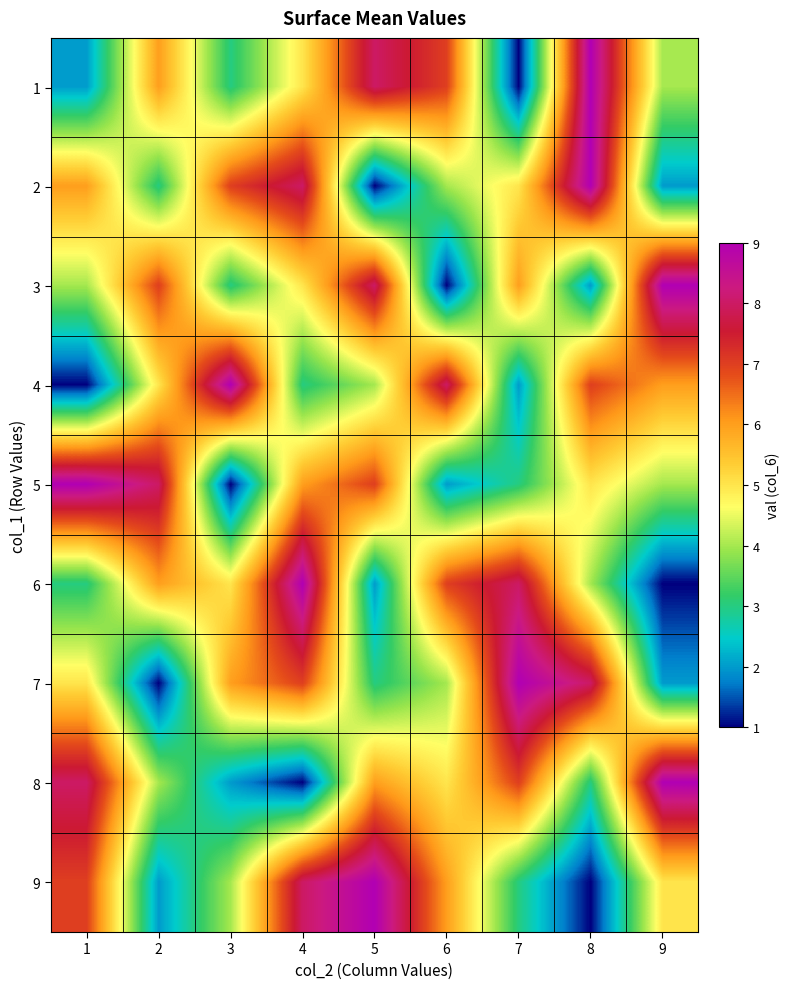

Rank the series at 2 from highest to lowest value.

5, 3, 1, 6, 4, 8, 2, 9, 7